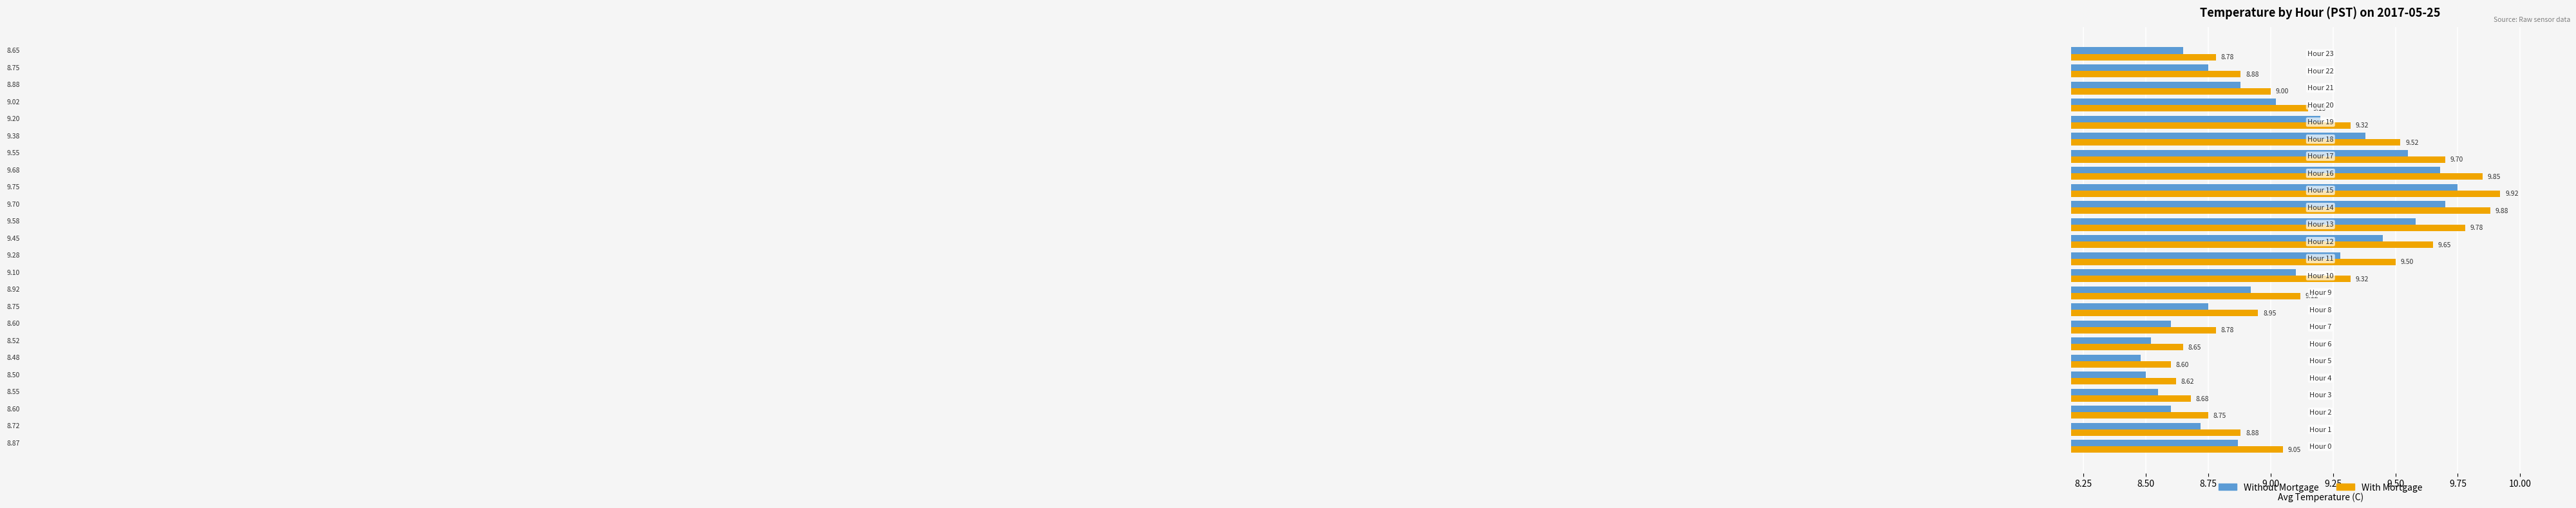

Which series has the largest total across all categories?

With Mortgage